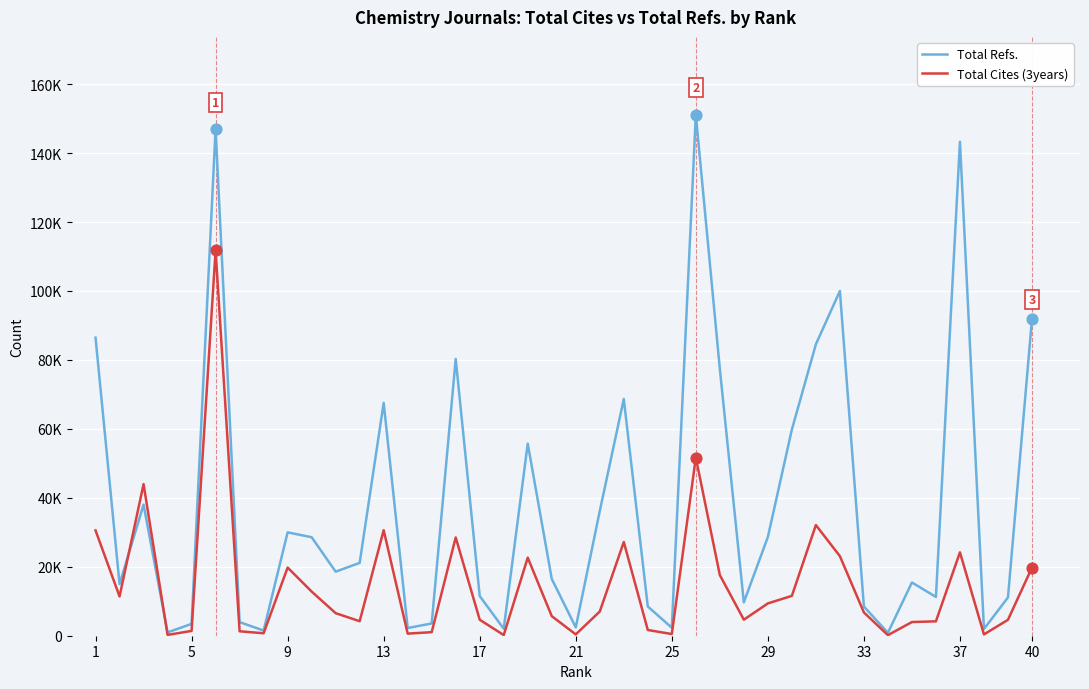

What are all the series names shown in the legend?

Total Refs., Total Cites (3years)